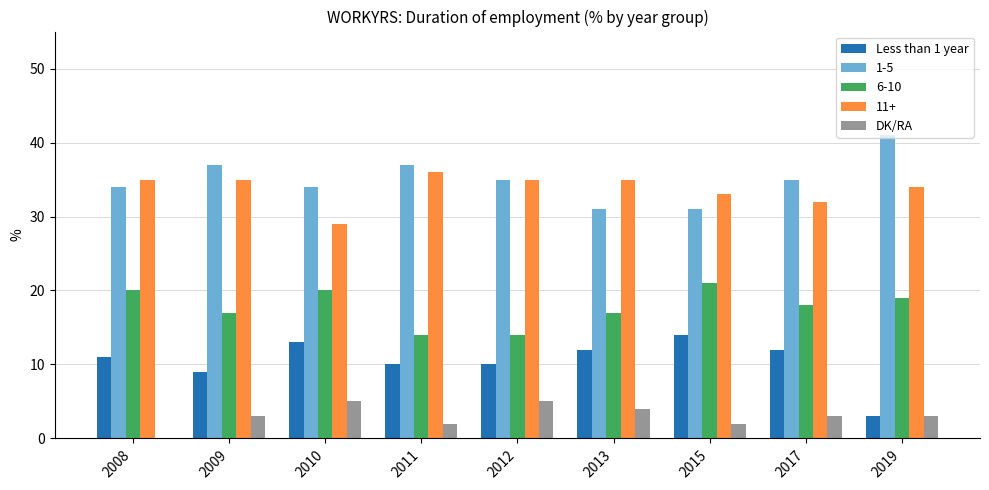

Count the DK/RA values in the range 2 to 4.

6